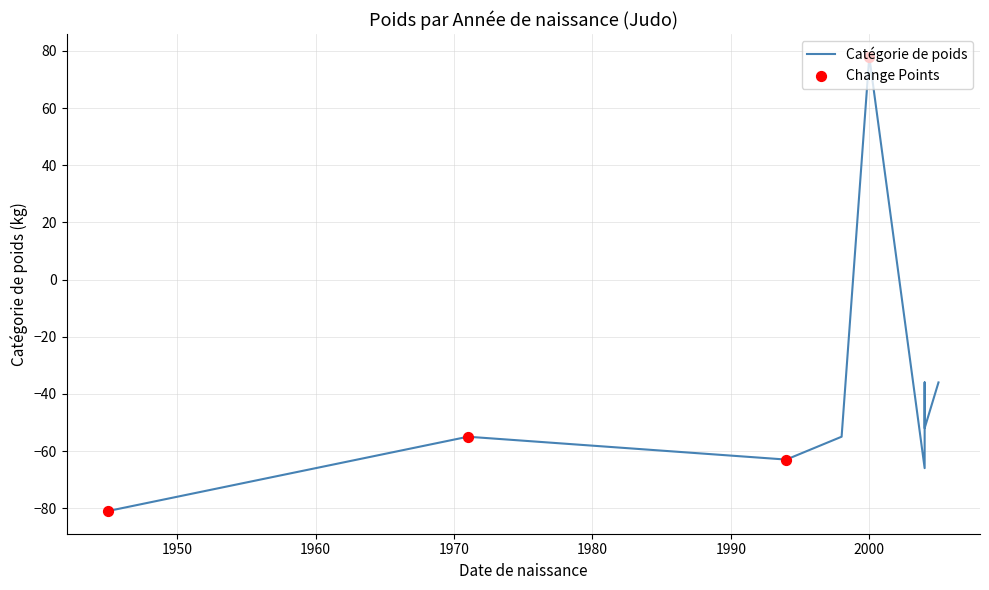

What is the change in value from 2000 to 1994?

-141